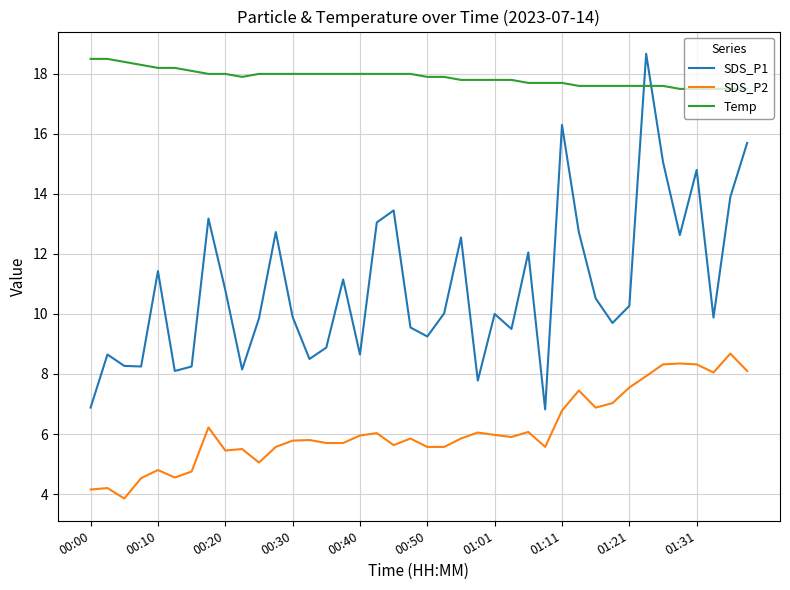

True or false: SDS_P1 and SDS_P2 cross at least once.

False